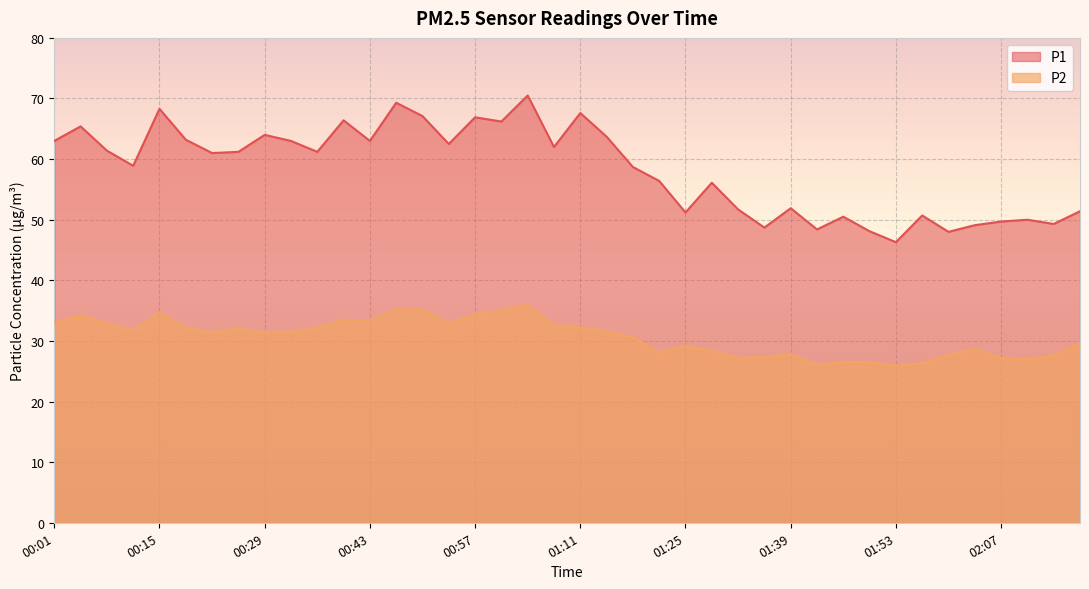

What is the spread (max minus min) of values at 01:57?

24.4